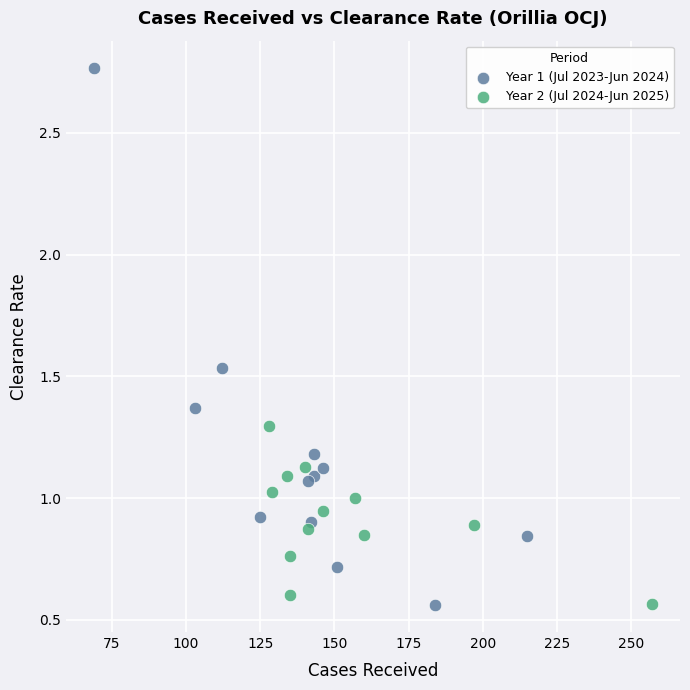

Which series contains the highest Y value?

Year 1 (Jul 2023-Jun 2024)